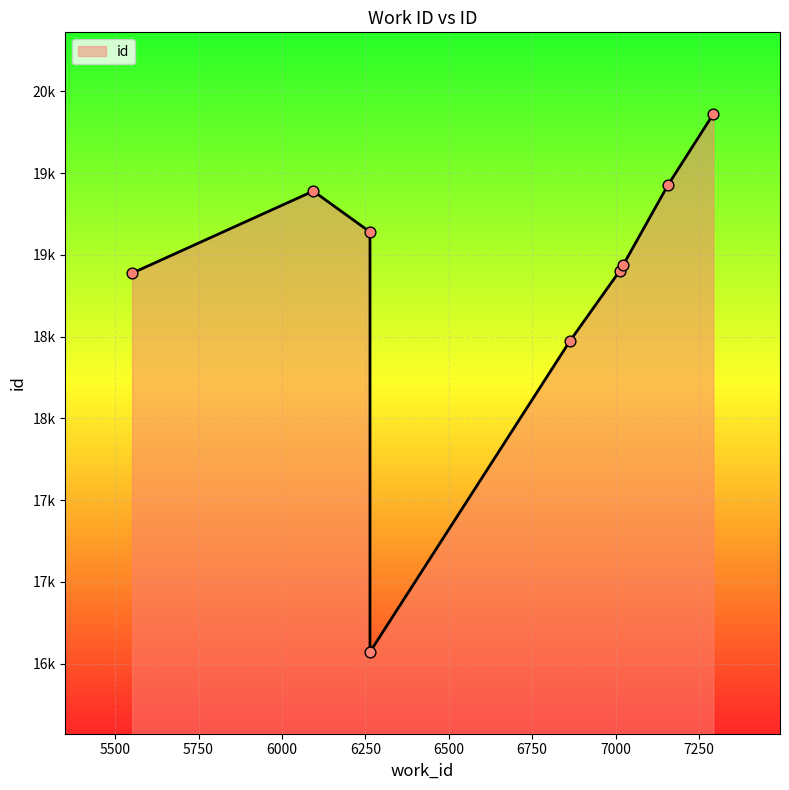

Between 7293 and 7013, which is larger?

7293